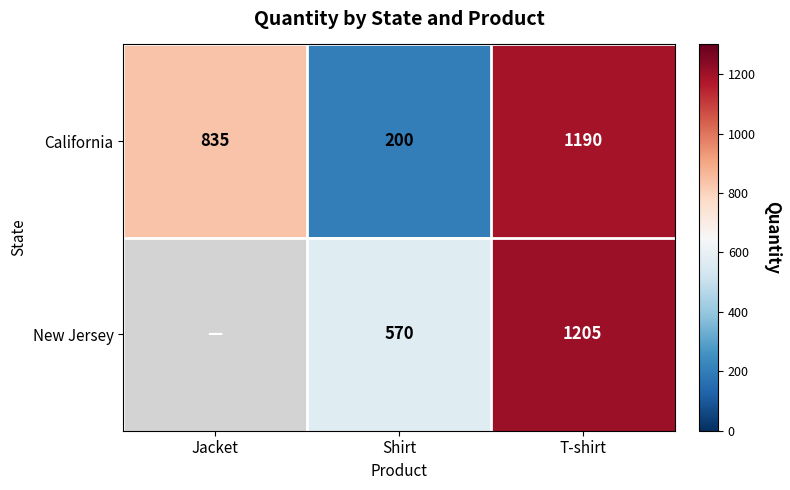

At T-shirt, list the series in order from smallest to largest.

California, New Jersey